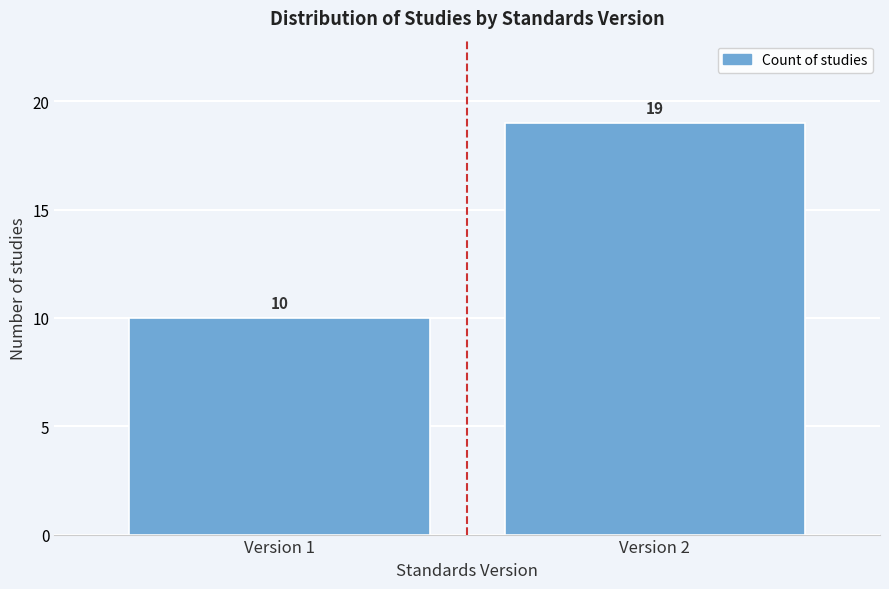

Reading left to right, transcribe all the data shown in this chart.

10	19